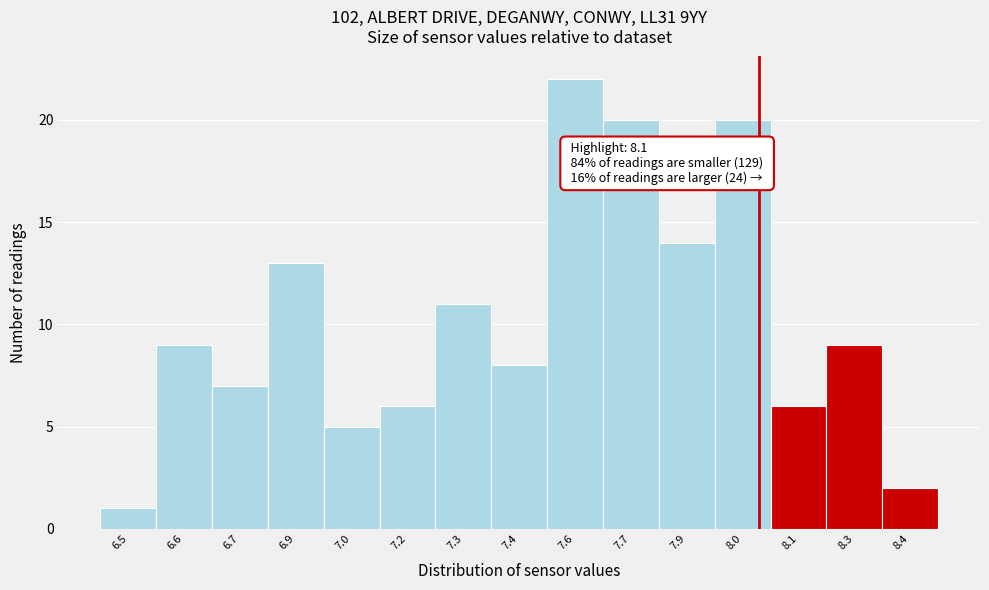

Reading left to right, what are all the values shown in this chart?

6.5=1	6.6=9	6.7=7	6.9=13	7.0=5	7.2=6	7.3=11	7.4=8	7.6=22	7.7=20	7.9=14	8.0=20	8.1=6	8.3=9	8.4=2